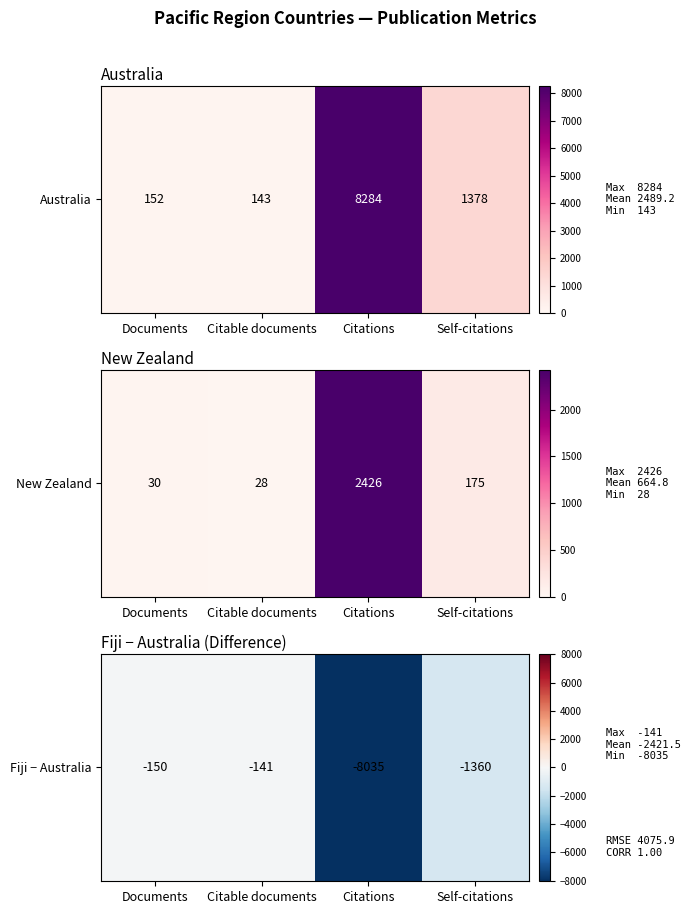

What is the sum of all values?

-9686